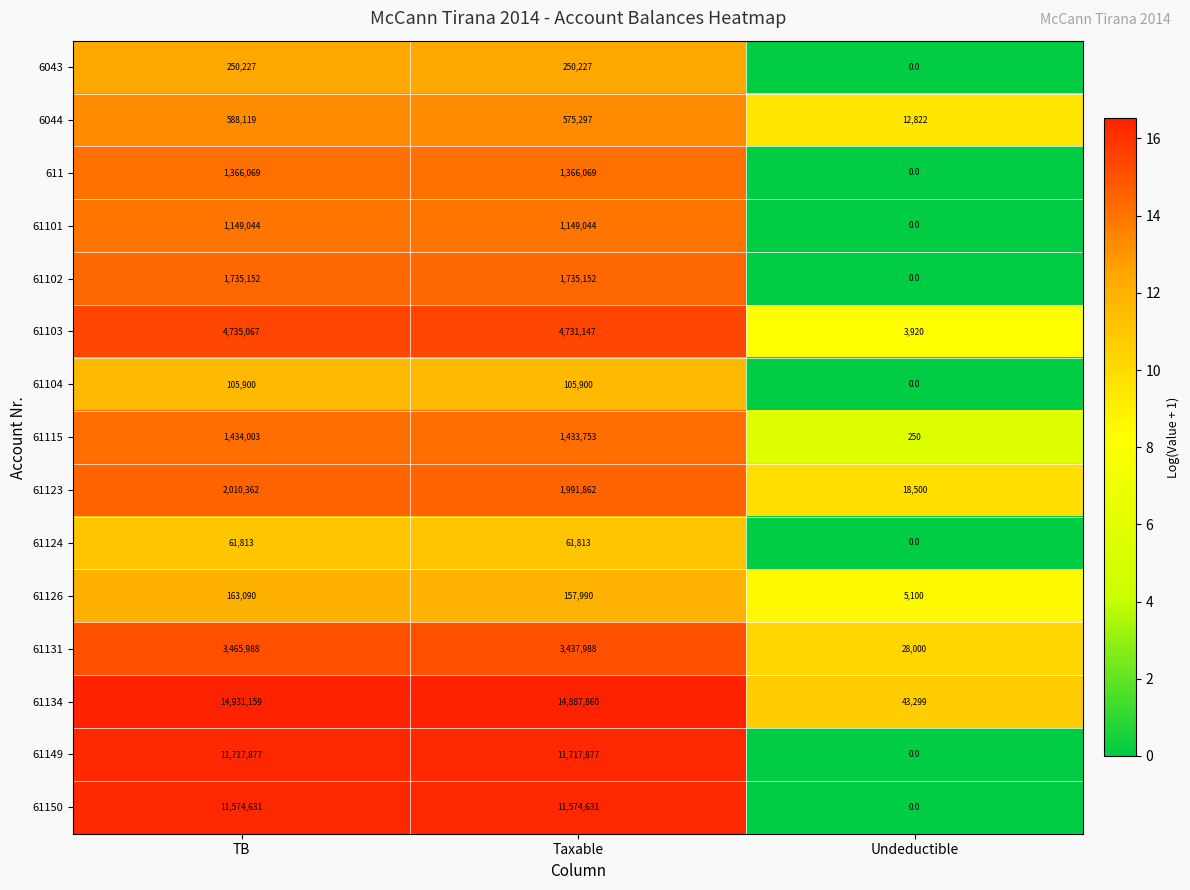

How many series are shown in this chart?

15